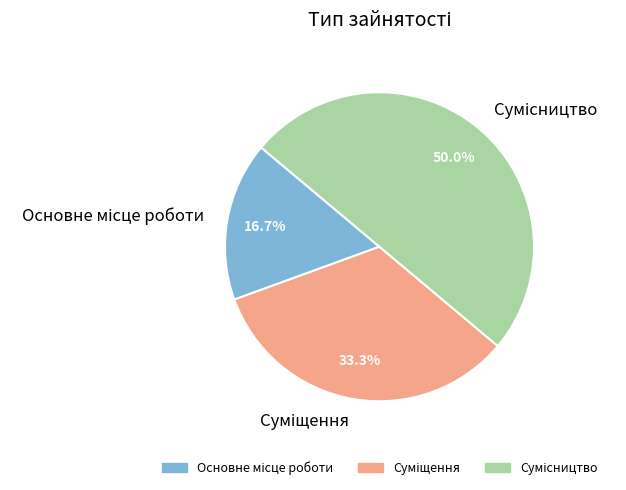

Which slice is the largest?

Сумісництво